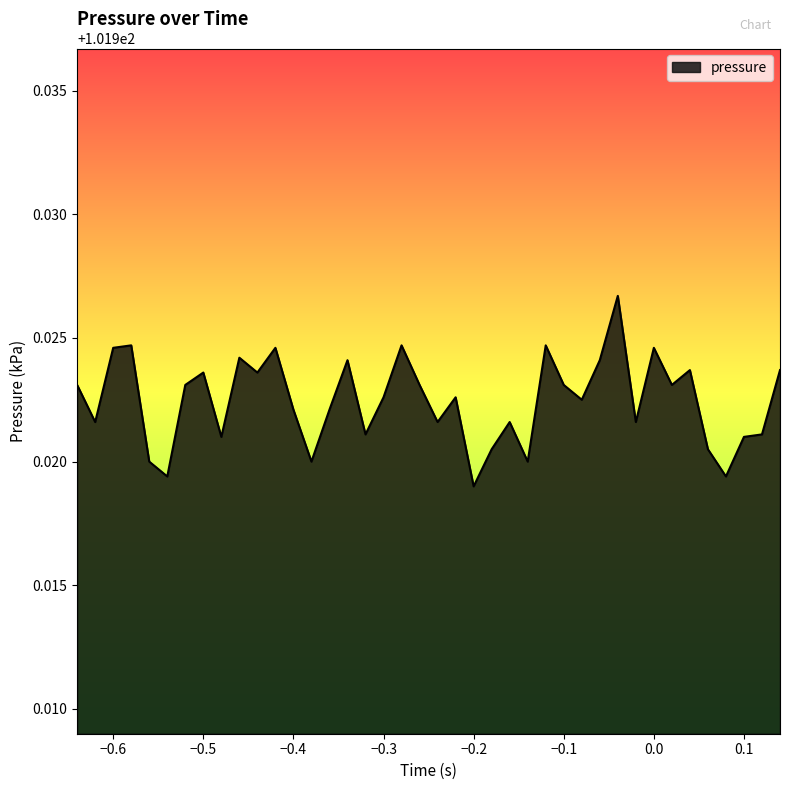

Does the chart display data point markers on the line(s)?

No